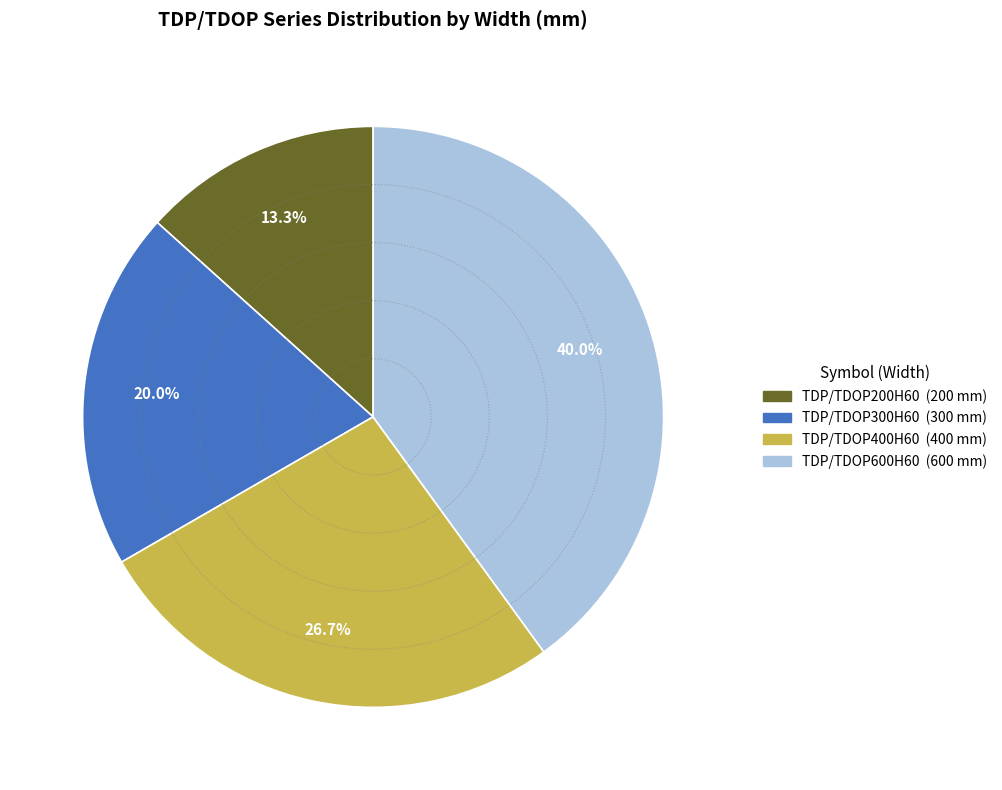

What is the largest slice in the pie chart?

TDP/TDOP600H60